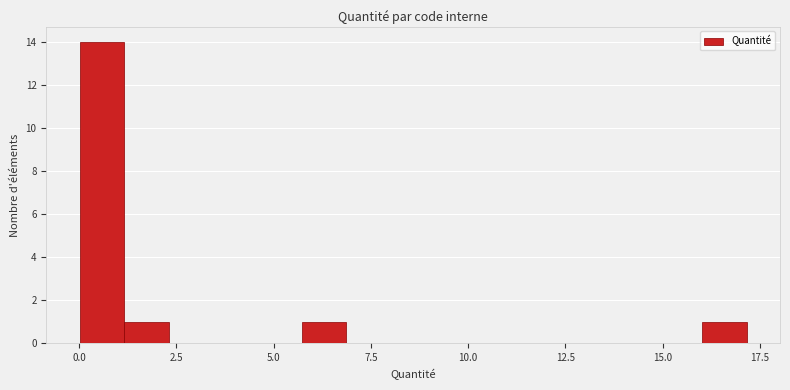

Around what value on the x-axis is the tallest bar? Give the approximate position of its centre, as read against the axis.

0.5